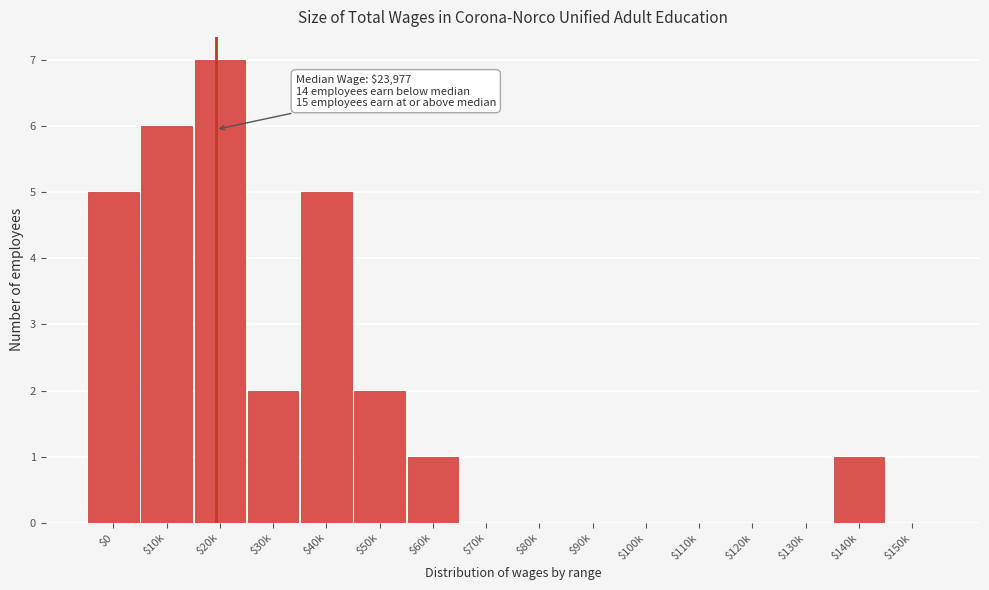

What is the greatest value displayed?

7